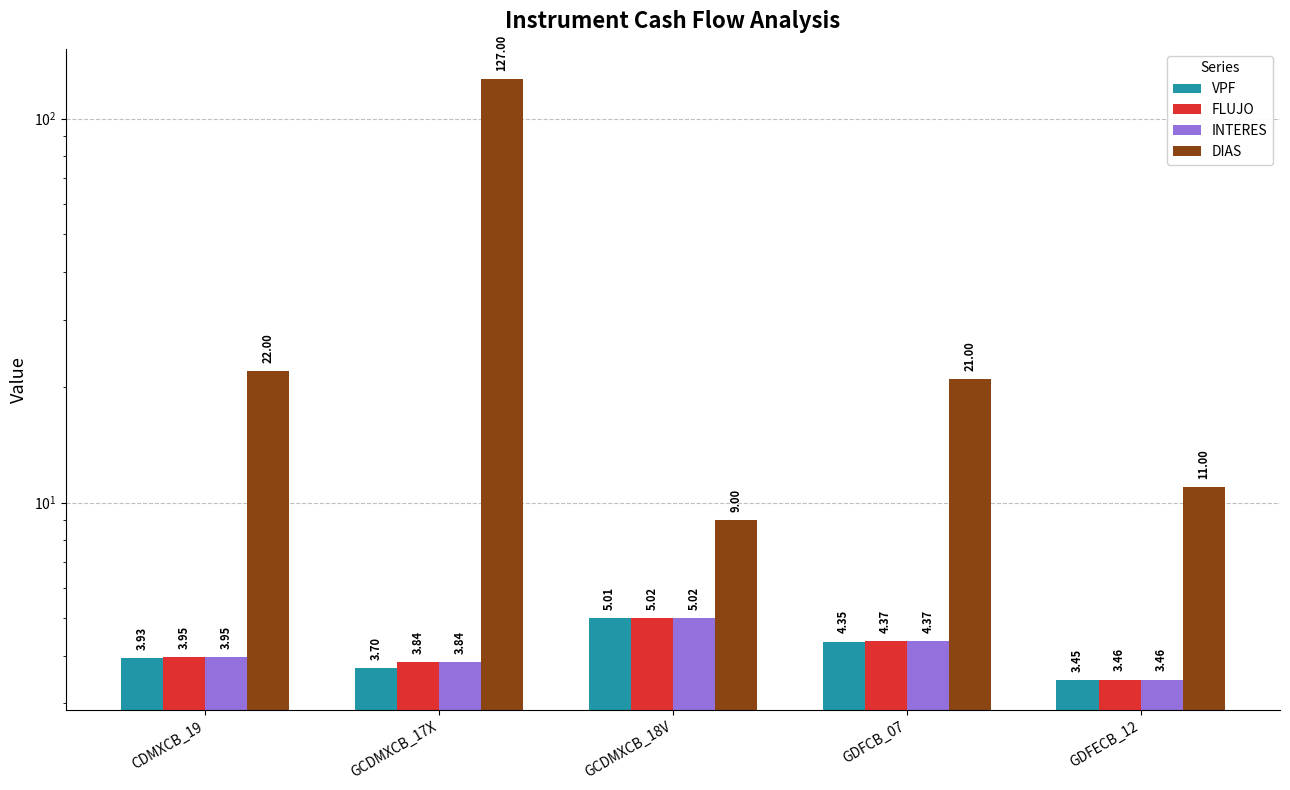

Which series has the largest total across all categories?

DIAS